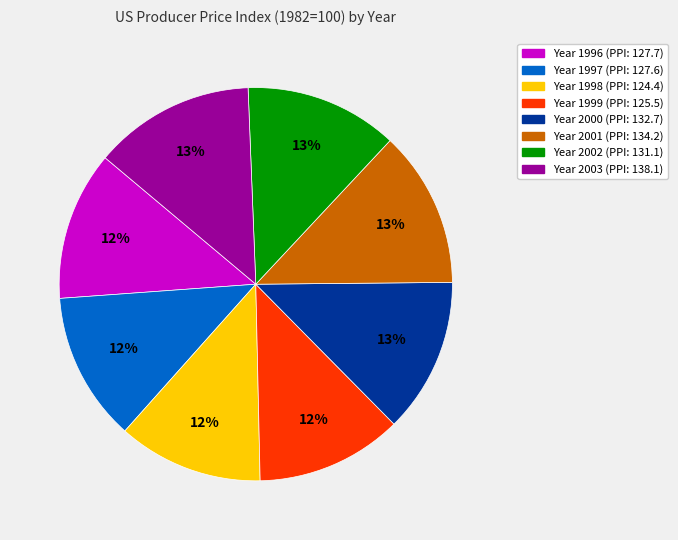

Is there any slice that represents more than half of the pie?

No